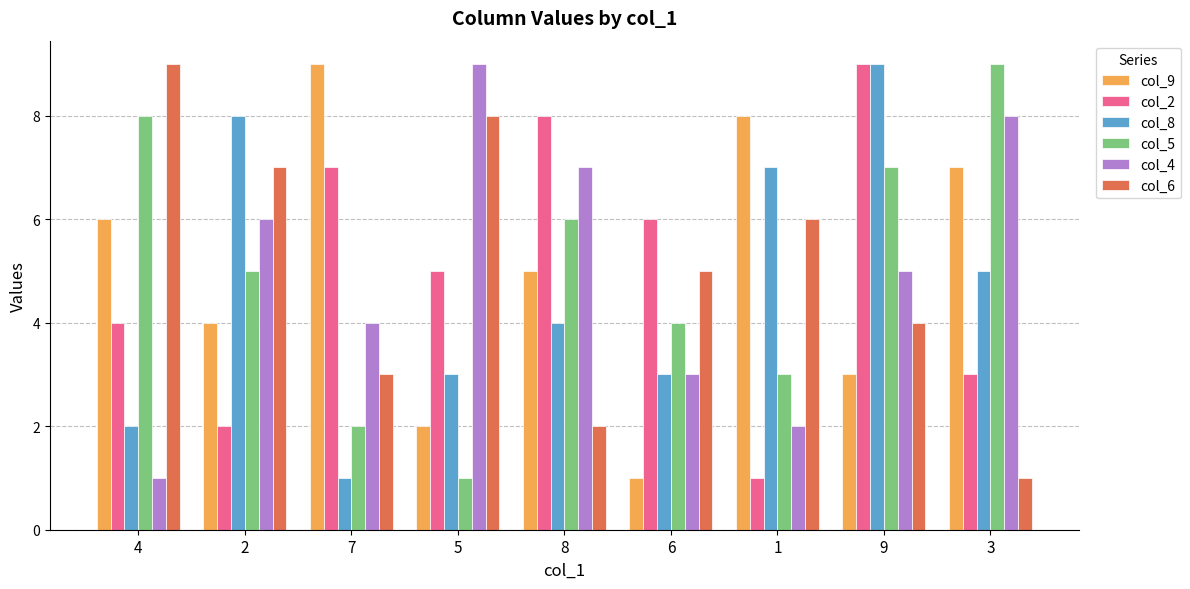

What position from the left is 6?

6